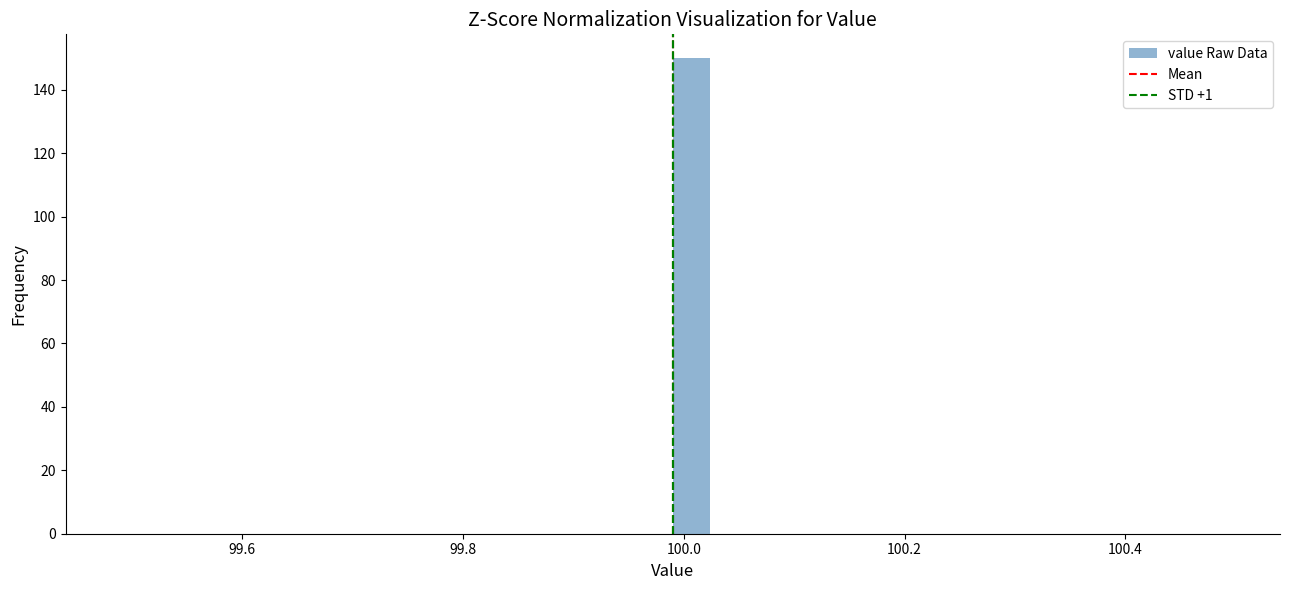

Around what value on the x-axis is the tallest bar? Give the approximate position of its centre, as read against the axis.

100.00